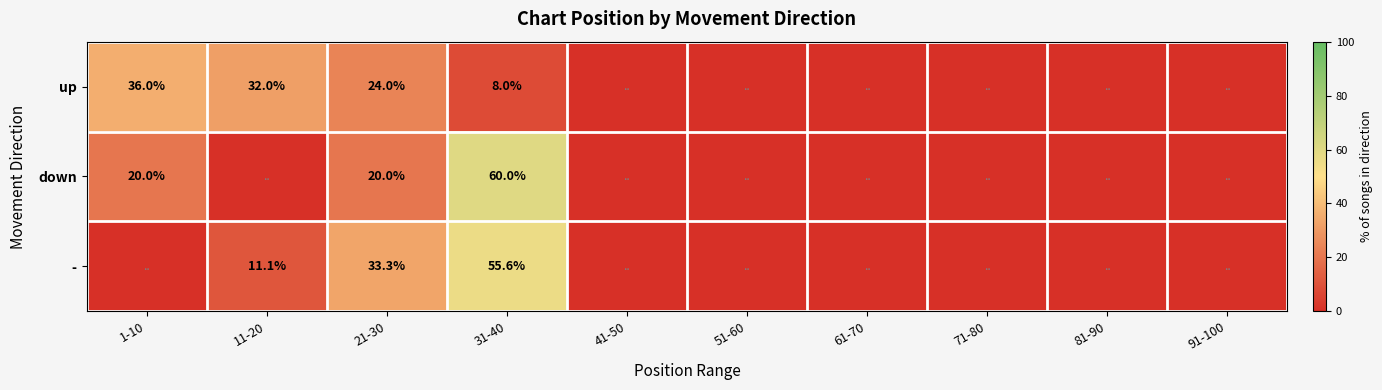

True or false: - has a value of 55.6 at 31-40.

True